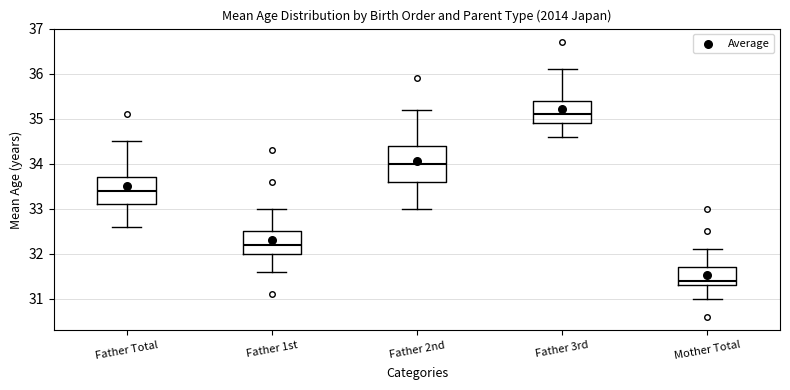

Which box has the lowest median line?

Mother Total